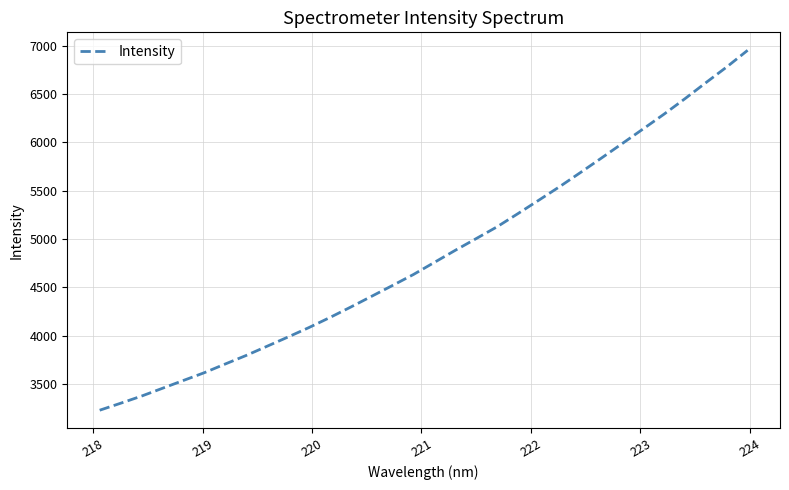

What is the maximum value shown in the chart?

6950.2